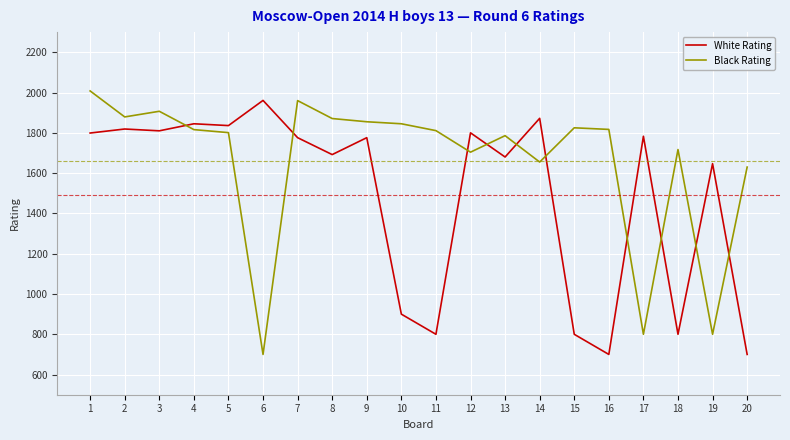

What value does the White Rating series have at 19, to the nearest 100?

1600